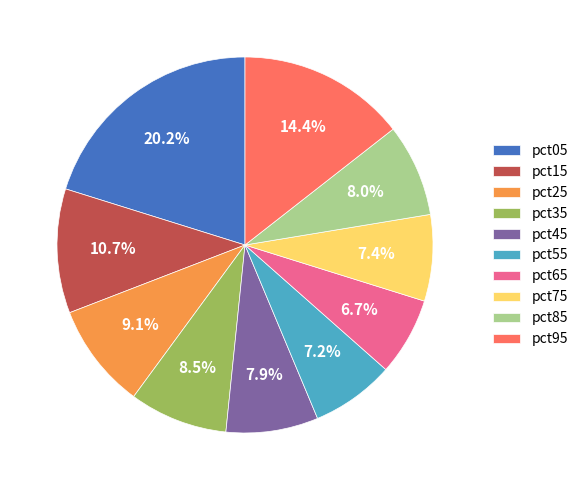

Is there any slice that represents more than half of the pie?

No